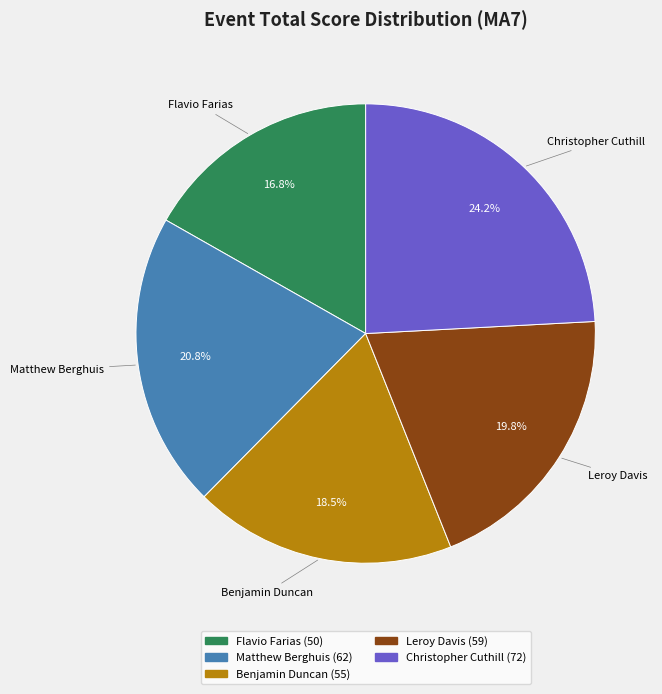

Count the number of slices in the pie.

5